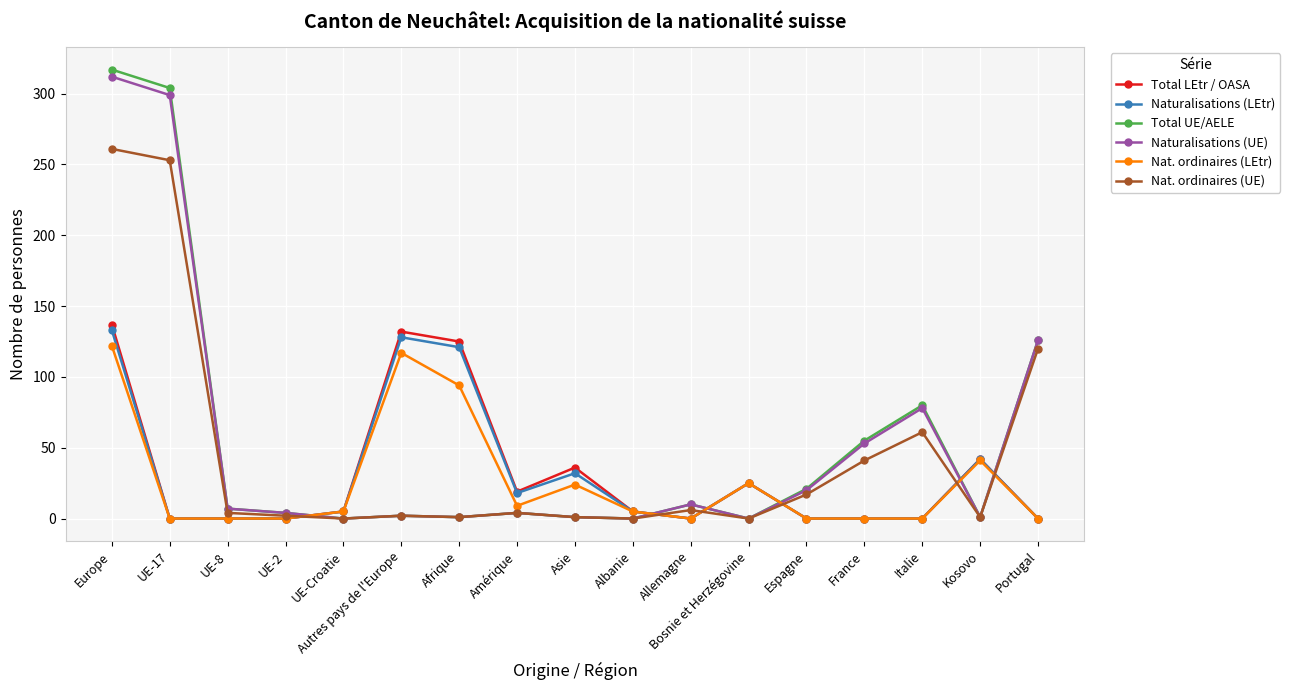

What is the approximate value of Total UE/AELE at Asie?

1